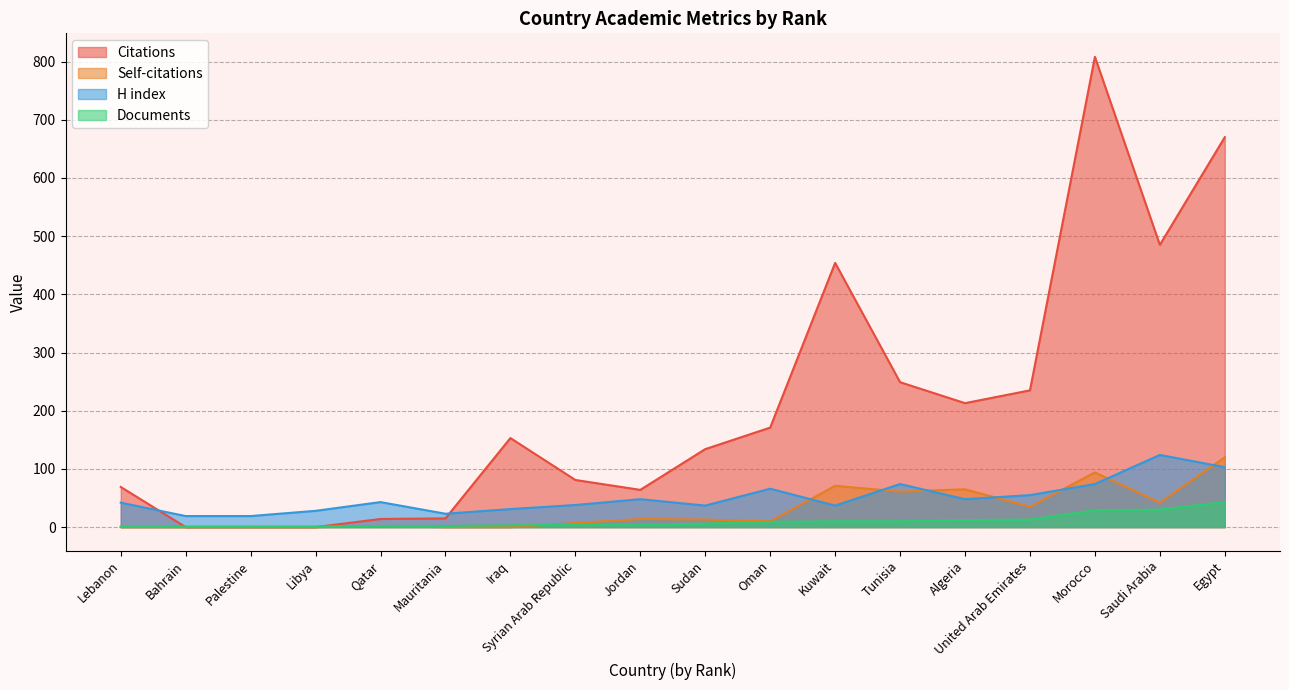

How many values in the Documents series are below 6?

9